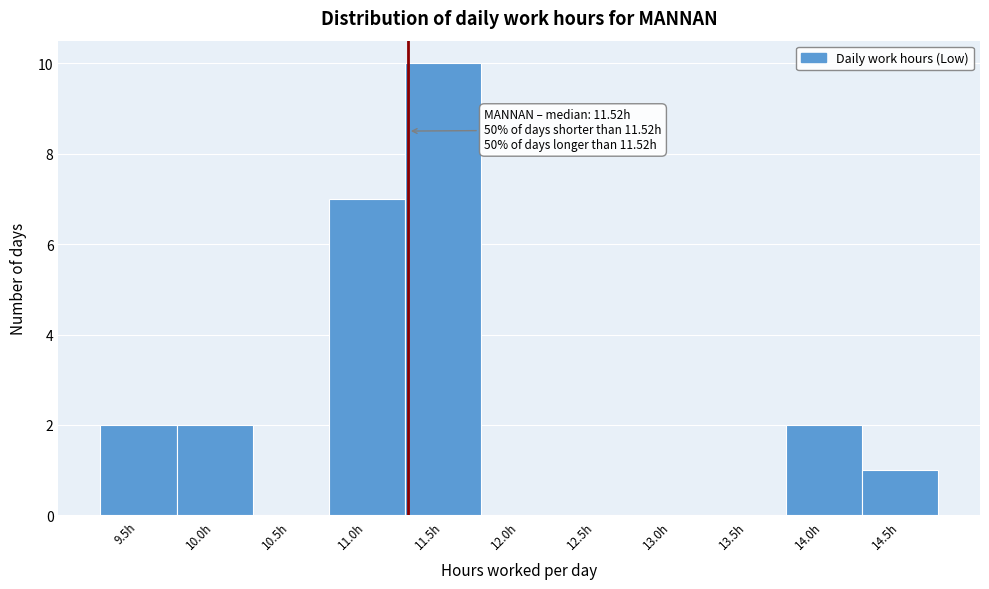

Reading left to right, what are all the values shown in this chart?

9.5h=2	10.0h=2	10.5h=0	11.0h=7	11.5h=10	12.0h=0	12.5h=0	13.0h=0	13.5h=0	14.0h=2	14.5h=1